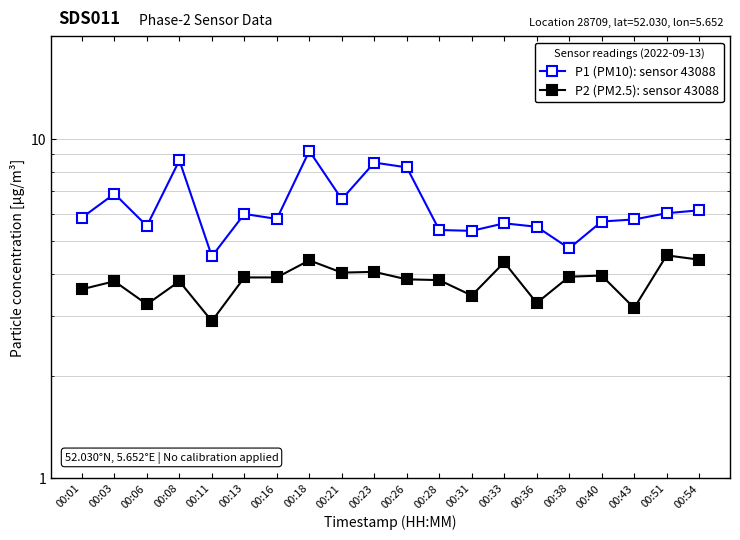

What are all the series names shown in the legend?

P1 (PM10): sensor 43088, P2 (PM2.5): sensor 43088